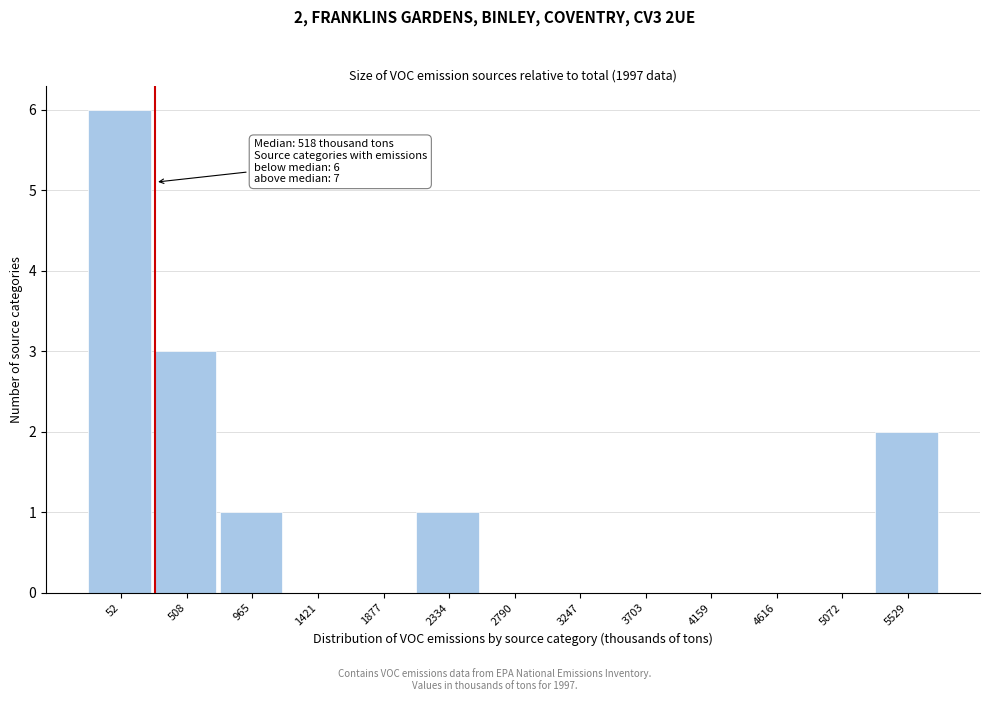

Reading left to right, what are all the values shown in this chart?

52=6	508=3	965=1	1421=0	1877=0	2334=1	2790=0	3247=0	3703=0	4159=0	4616=0	5072=0	5529=2